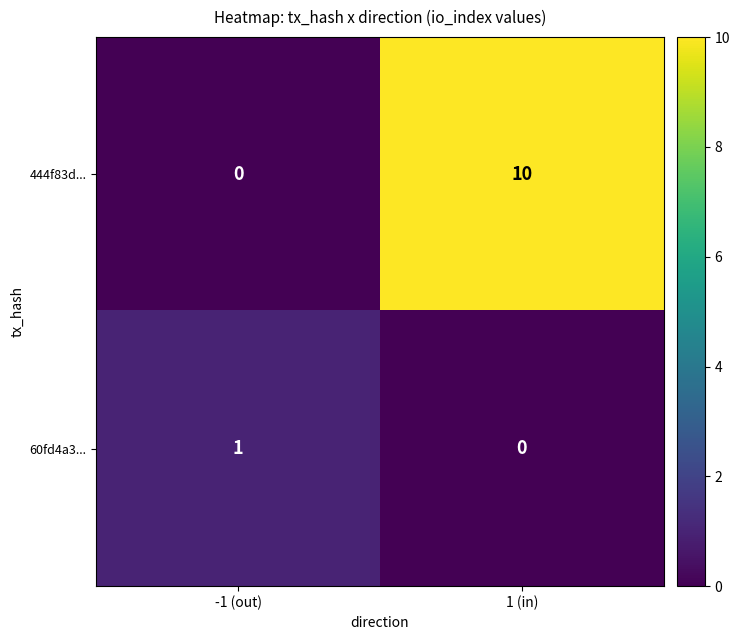

Between -1 (out) and 1 (in), which series saw the biggest shift?

444f83d...